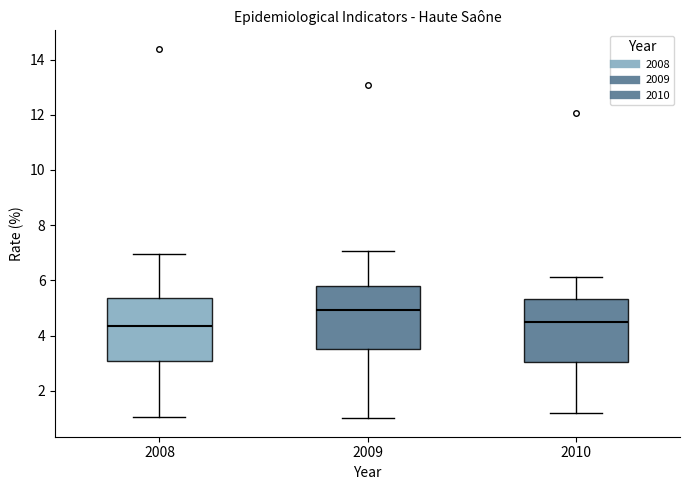

Reading left to right, transcribe this box plot: for each box, give where its median line is, the range the box spans, and where its two whiskers end, as read against the y-axis. The values are not printed on the chart, so give them approximately, as read against the axis.

2008: median 4.4, box 3.0 to 5.4, whiskers 1.0 to 7.0
2009: median 5.0, box 3.6 to 5.8, whiskers 1.0 to 7.0
2010: median 4.4, box 3.0 to 5.4, whiskers 1.2 to 6.2